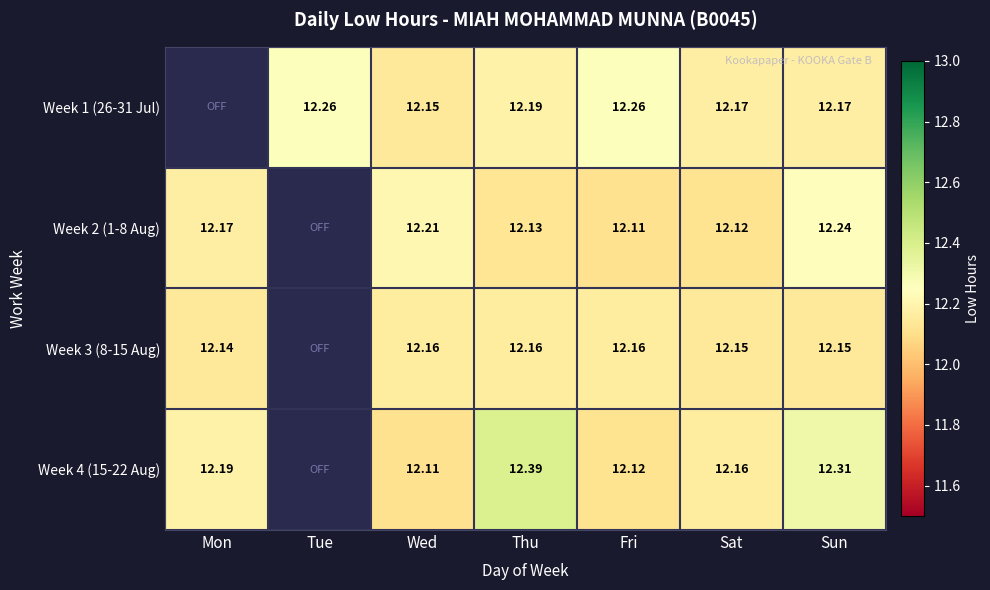

Between Sun and Fri, which is larger?

Fri